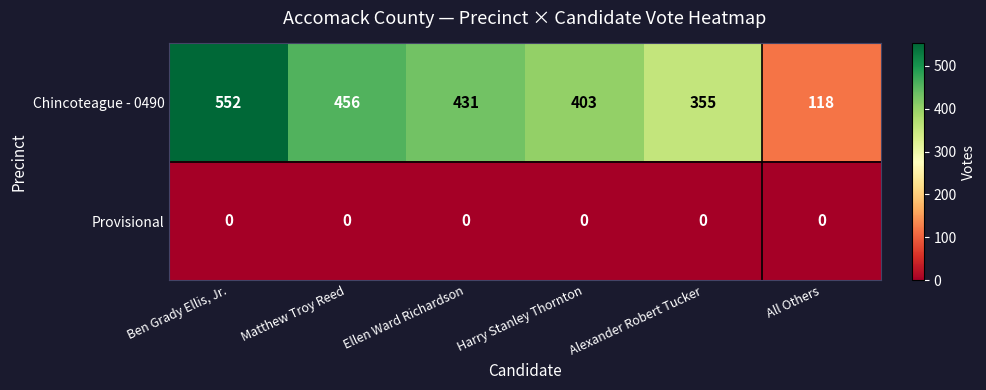

At how many categories does at least one series exceed 65?

6